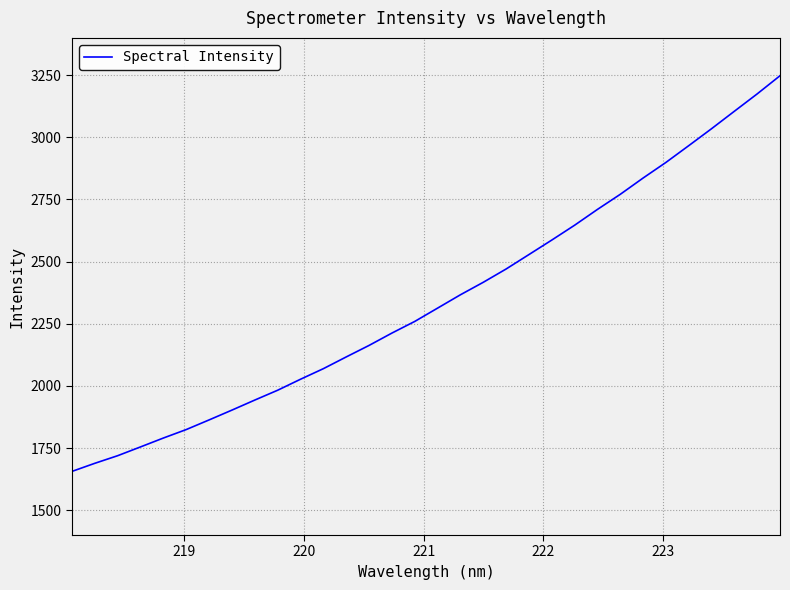

What is the average value?

2345.2